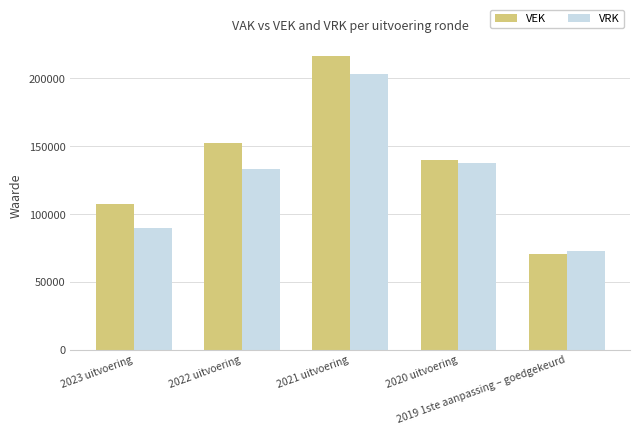

The VRK series shows 132883 at 2022 uitvoering. True or false?

True